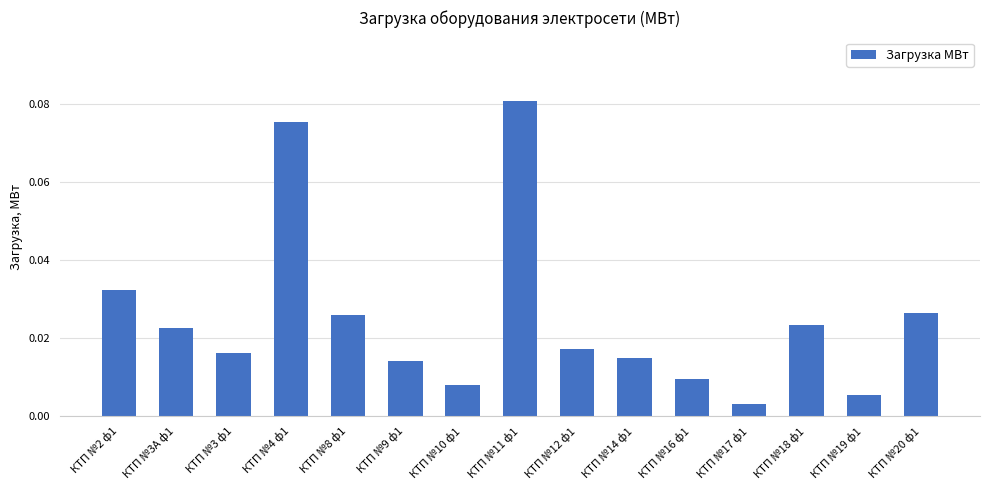

What is the label of the 1st bar from the left?

КТП №2 ф1